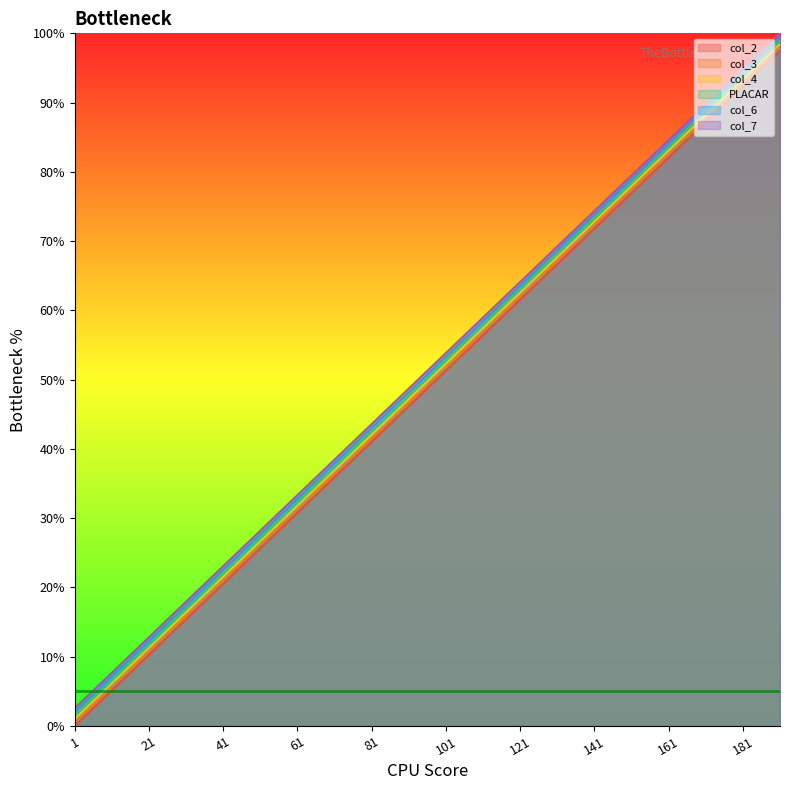

At 11, list the series in order from smallest to largest.

col_2, col_3, col_4, PLACAR, col_7, col_6